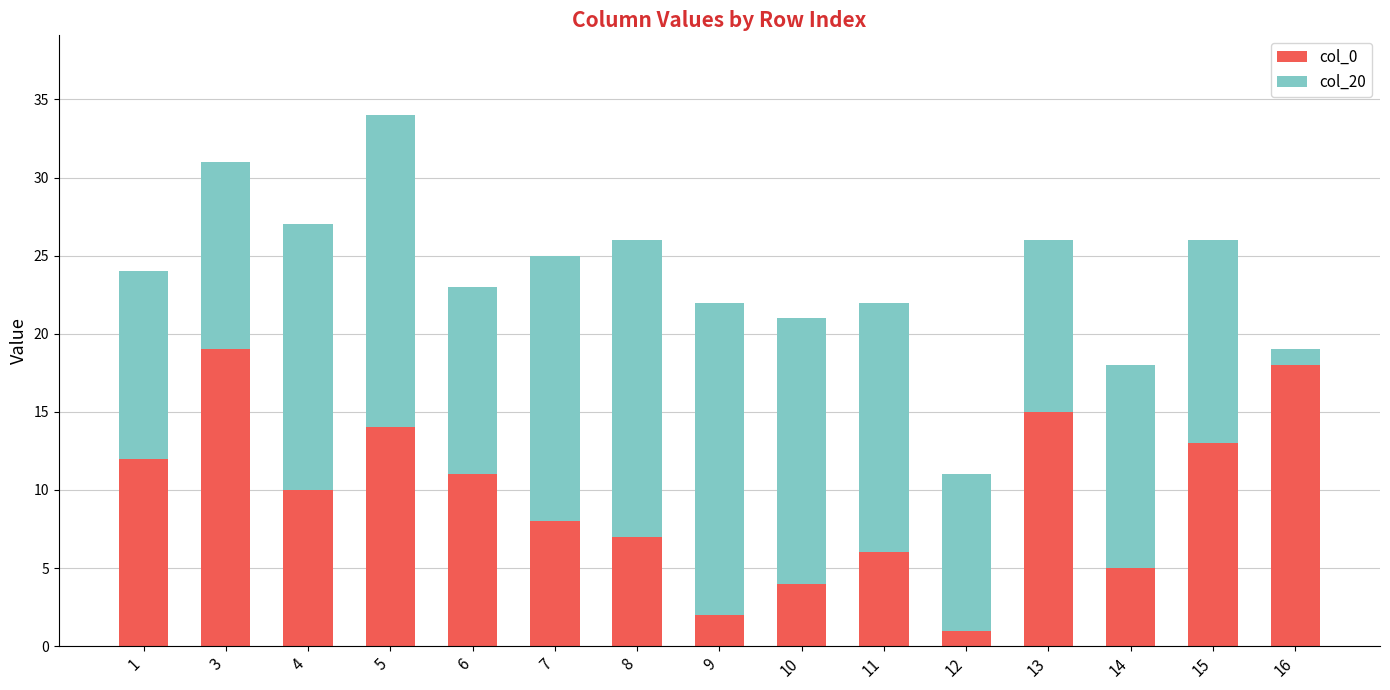

At which label does col_0 reach its peak?

3